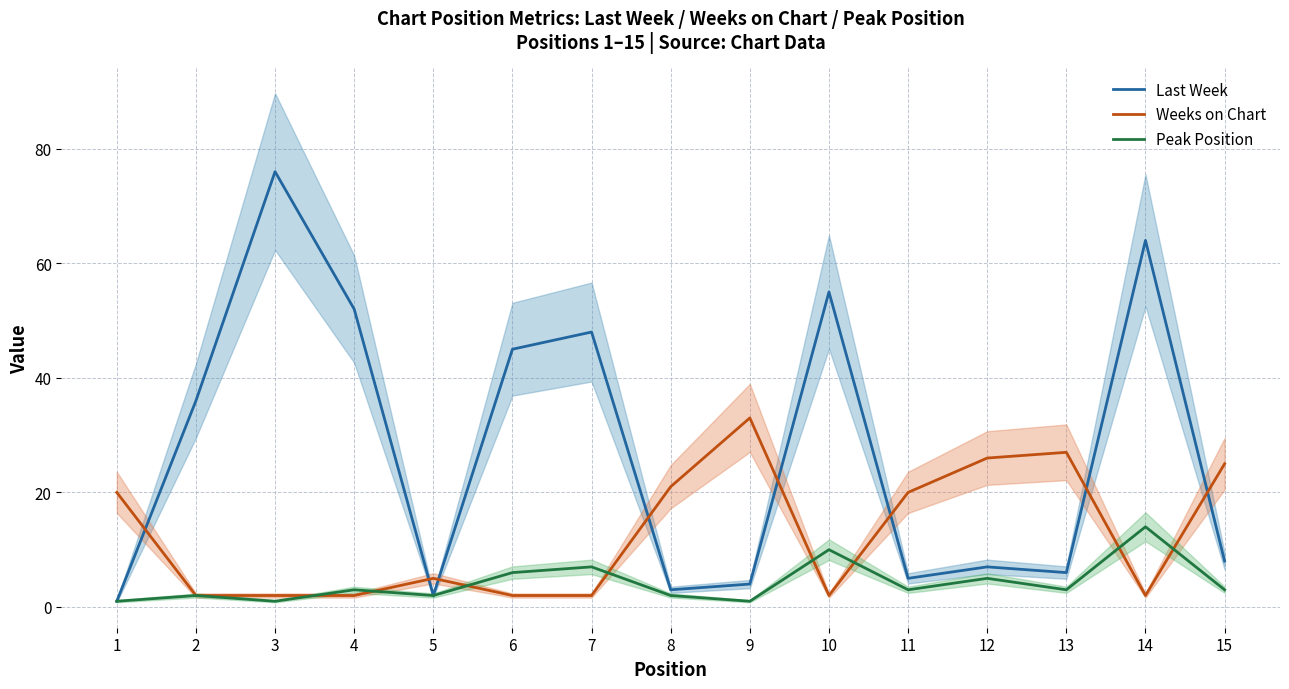

At which category does Peak Position reach its first local peak?

2